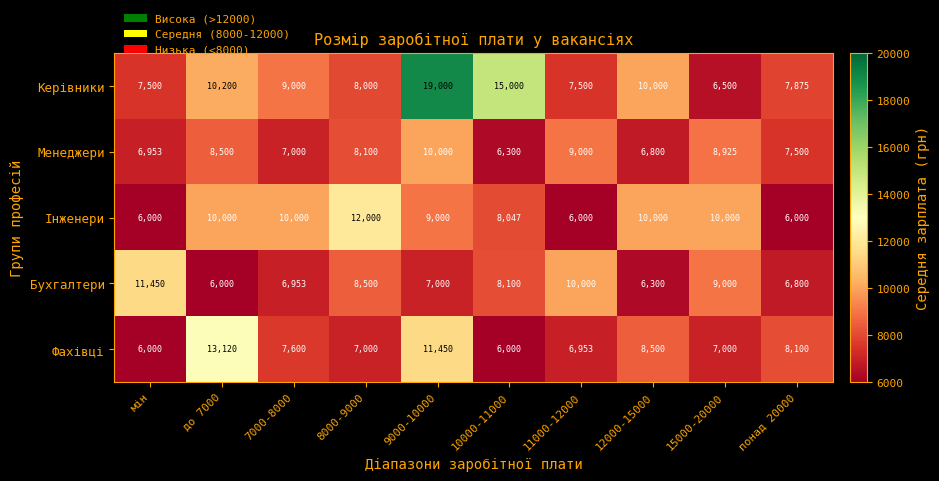

True or false: Керівники has a value of 10200 at до 7000.

True